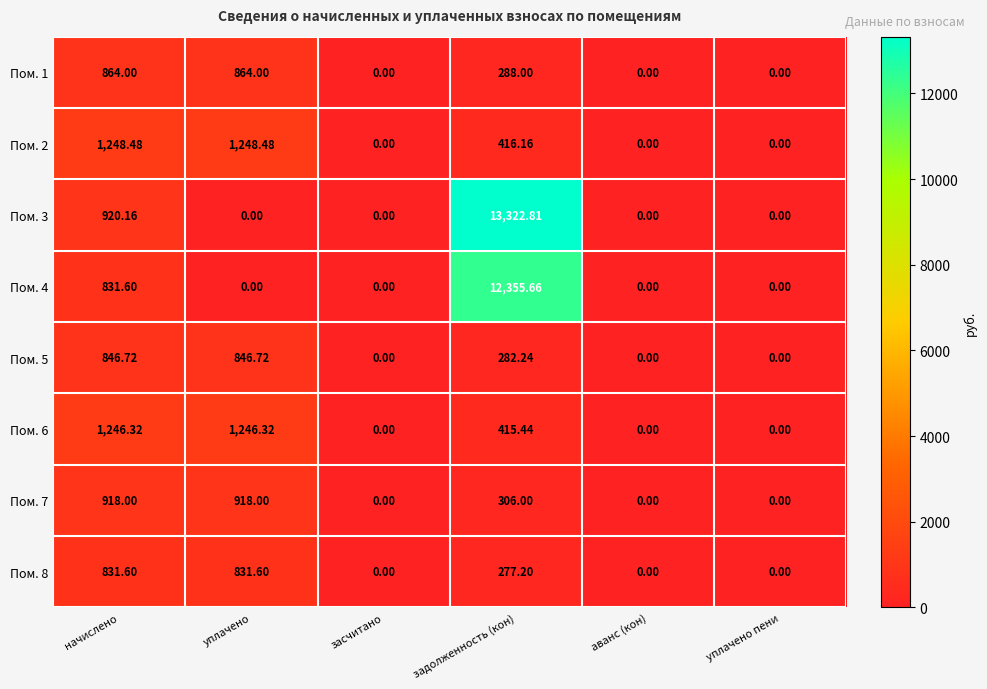

At which category is the sum across all series the highest?

задолженность (кон)